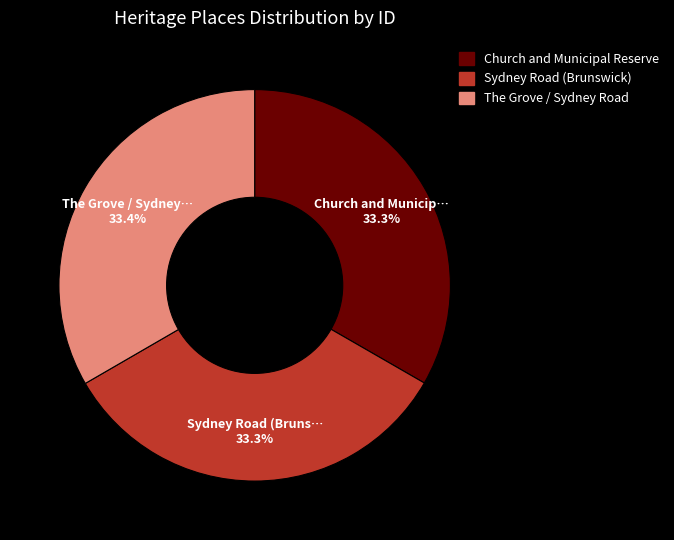

Is the sum of Sydney Road (Brunswick) and Church and Municipal Reserve greater than half?

Yes